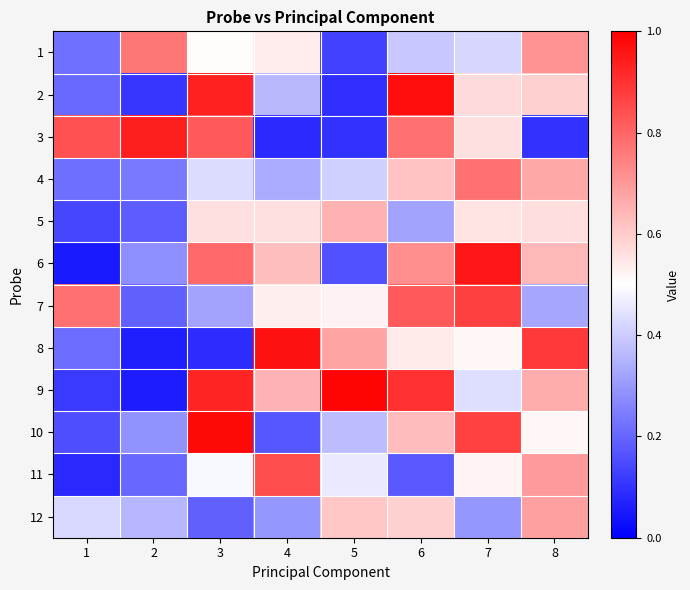

What is the difference between the highest and lowest values at 2?

0.9